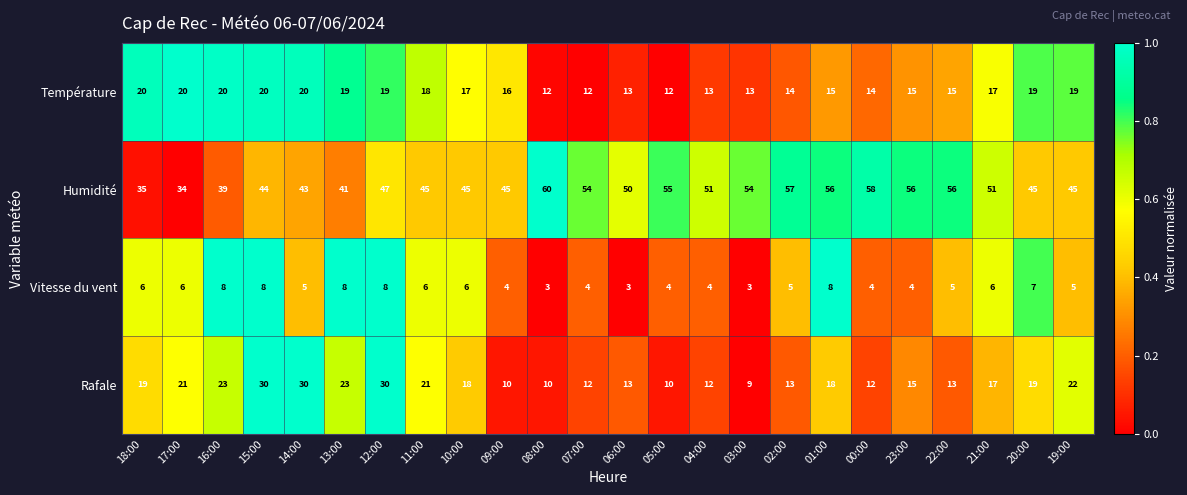

The Température series shows 19 at 12:00. True or false?

True